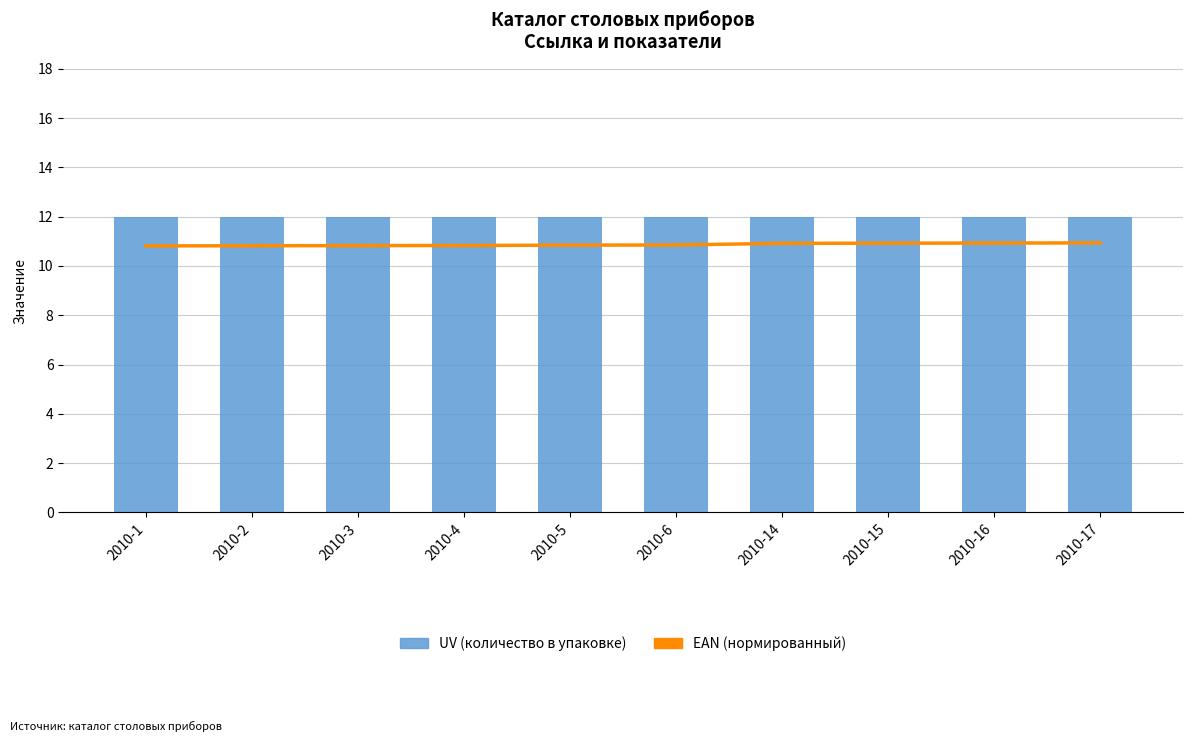

What is the difference between the highest and lowest values at 2010-6?

1.1